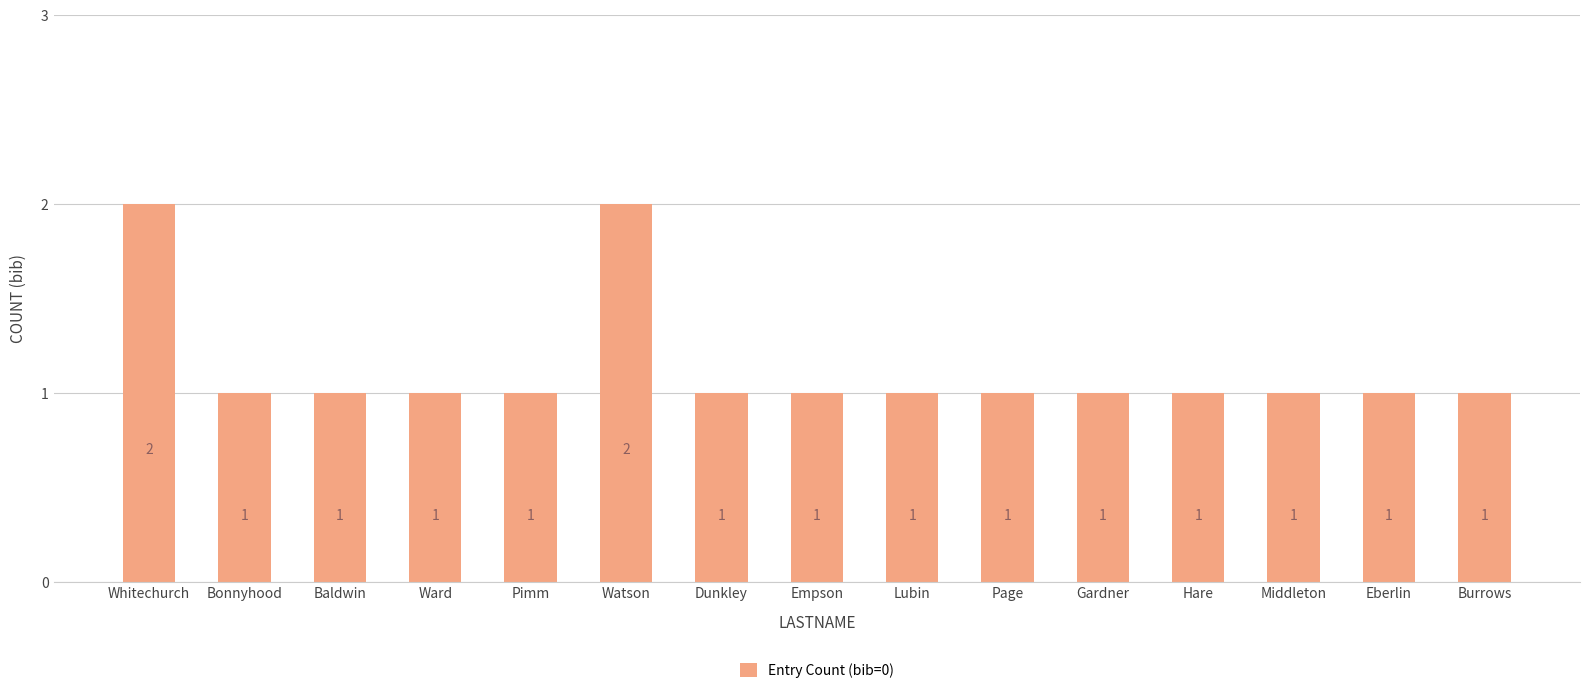

Is it true that the value at Dunkley is 2?

False